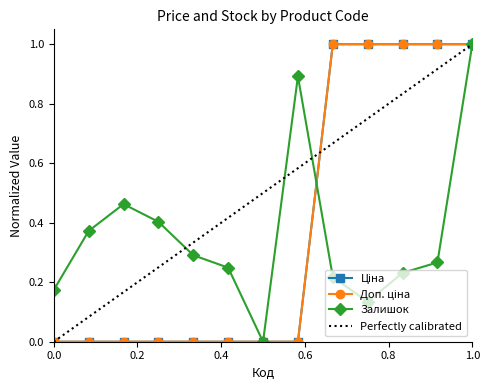

What is the difference between the maximum and minimum values in the Залишок series?

1.0